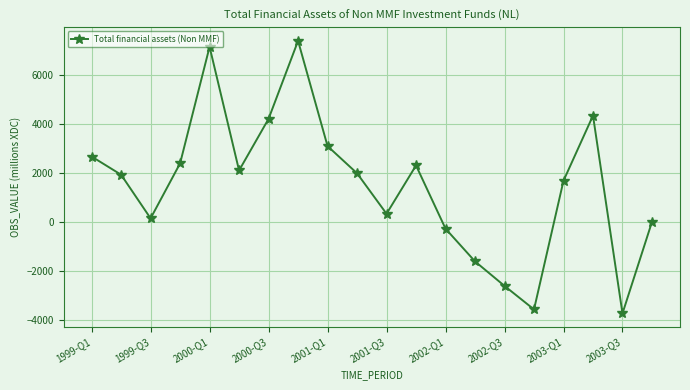

How many points are higher than both their immediate neighbors (excluding endpoints)?

4